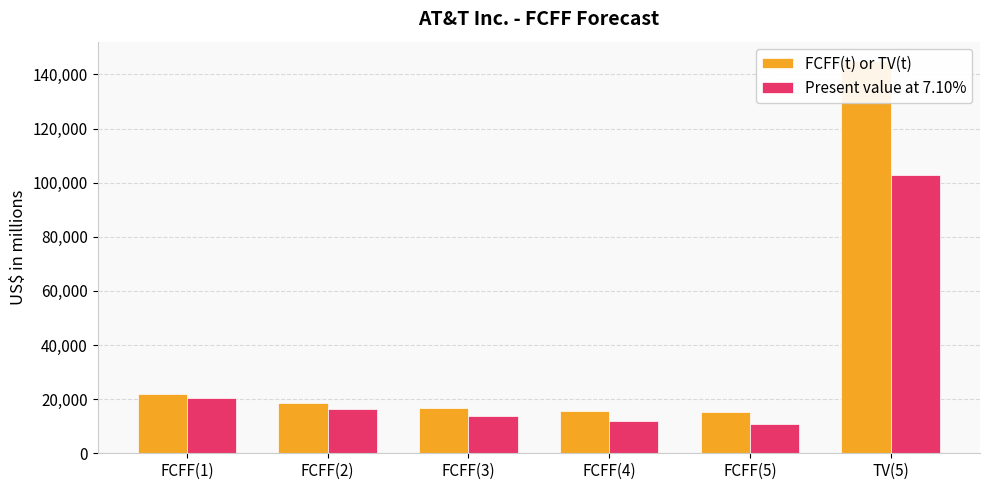

Which series has the largest total across all categories?

FCFF(t) or TV(t)